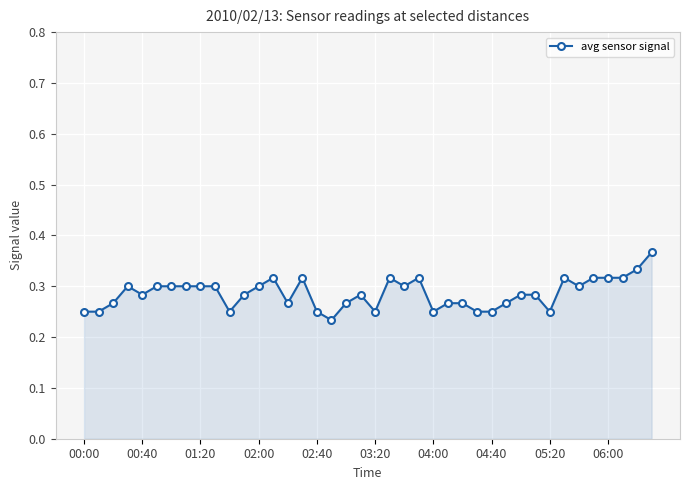

What is the sum of all values?

11.4